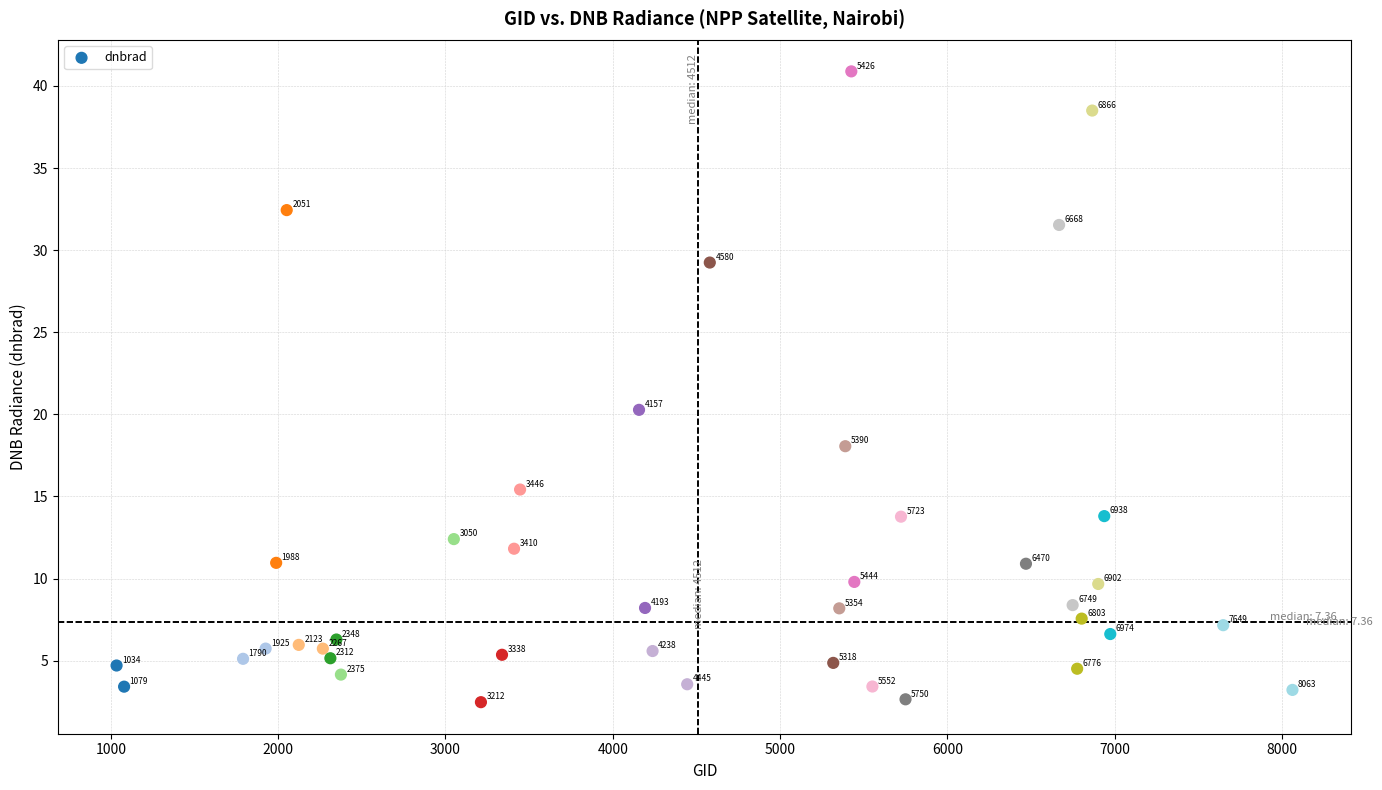

What Y value in the scatter plot is closest to 21?

20.3